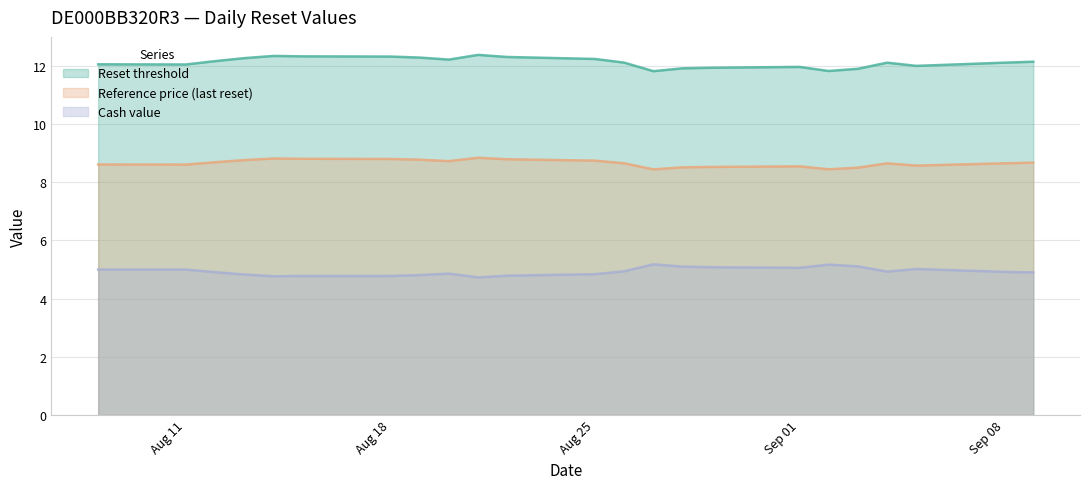

List the series in order of their peak value, highest first.

Reset threshold, Reference price (last reset), Cash value